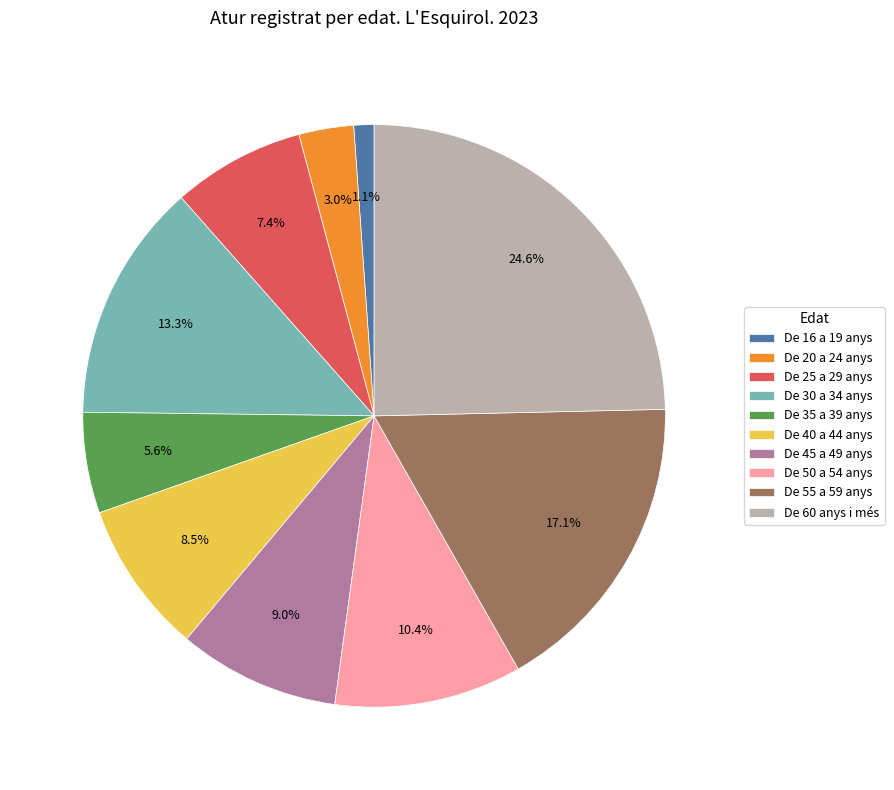

Does De 35 a 39 anys represent more than half of the total?

No